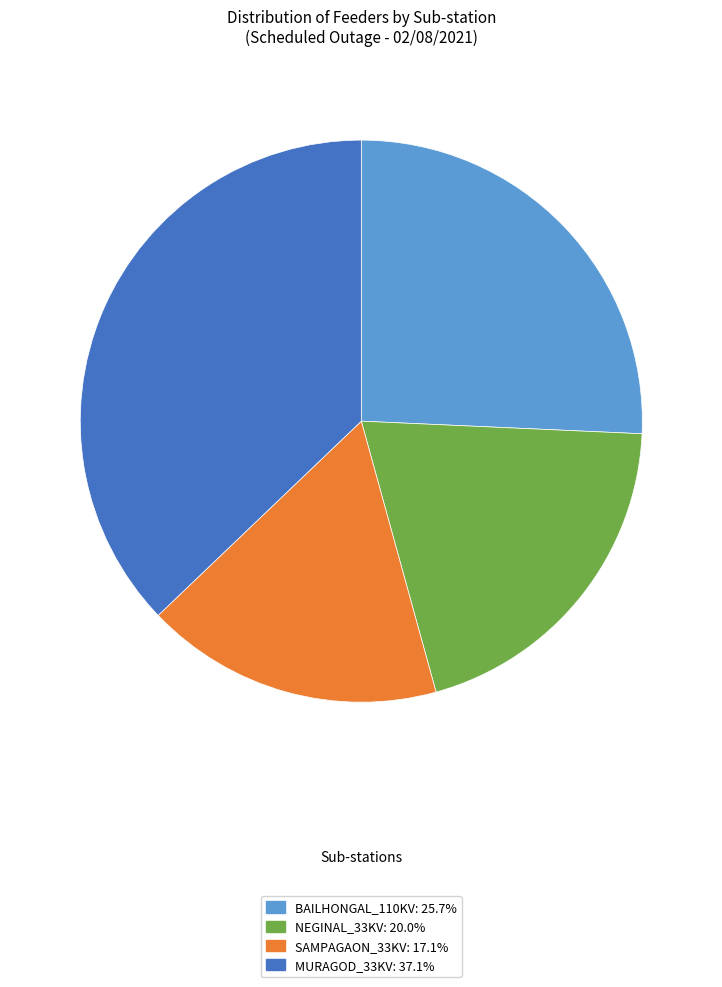

Approximately how many times larger is the value at SAMPAGAON_33KV compared to NEGINAL_33KV?

0.9